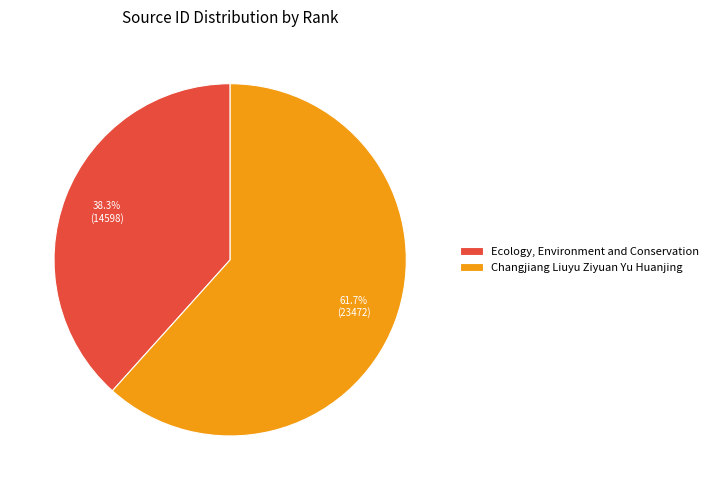

What is the largest slice in the pie chart?

Changjiang Liuyu Ziyuan Yu Huanjing